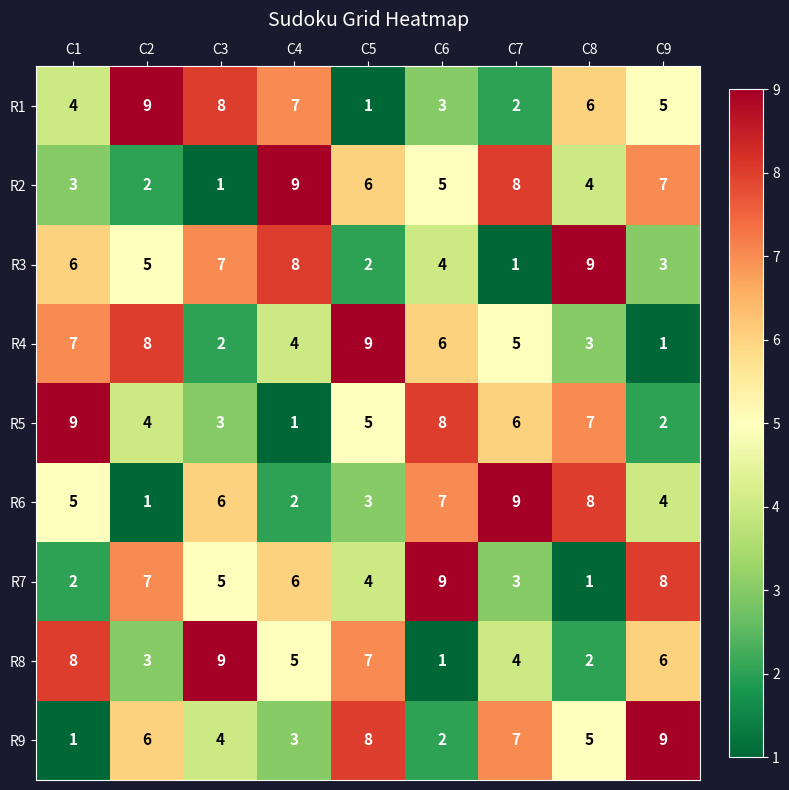

What is the total value across all series at C5?

45